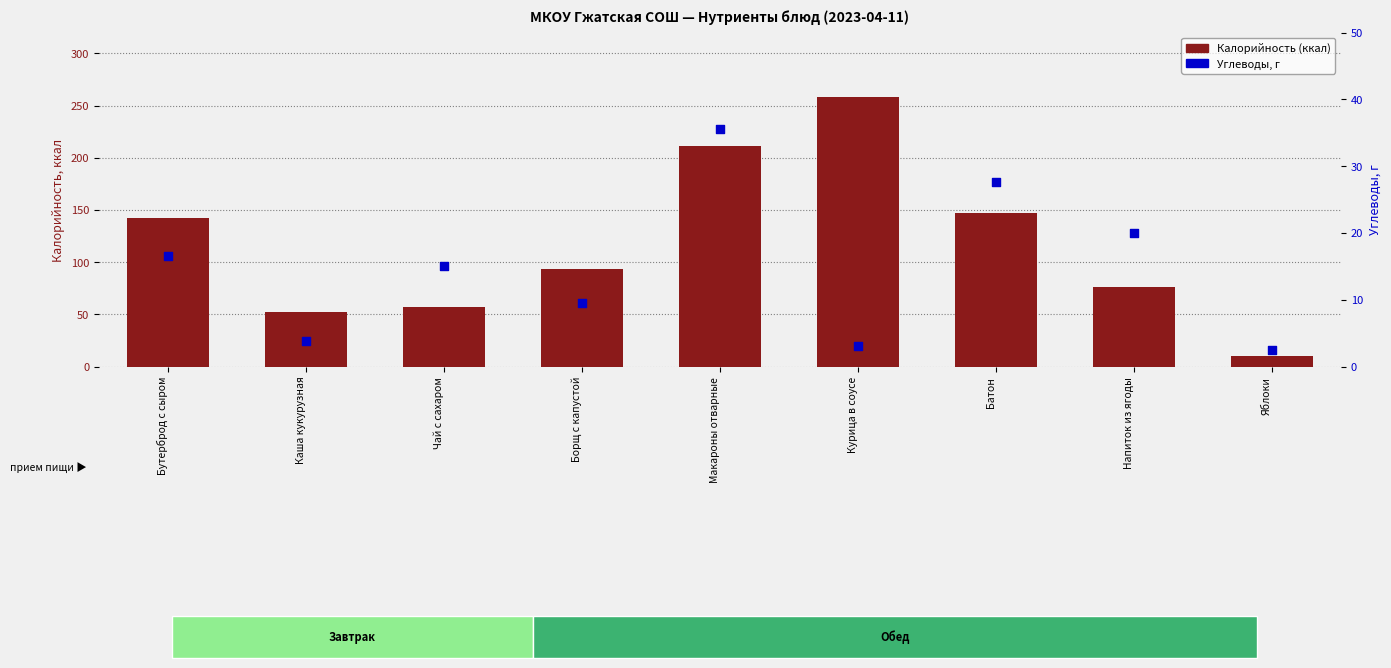

At how many categories does at least one series exceed 92?

5